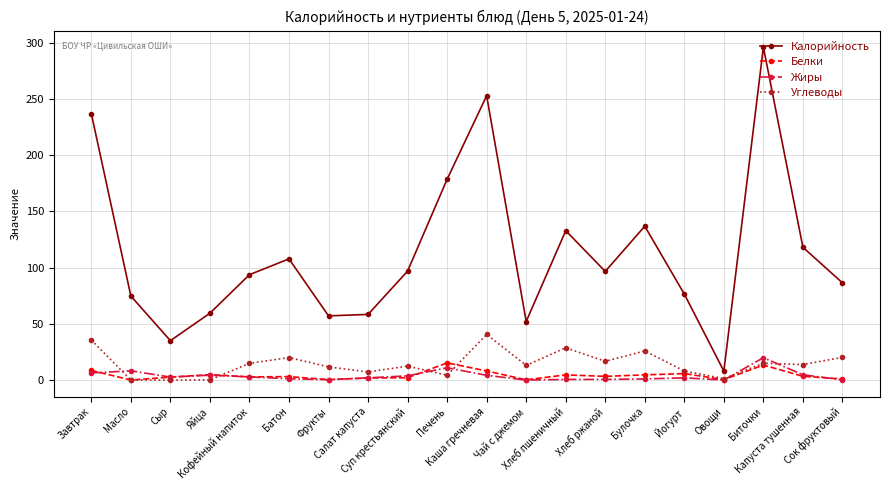

What are all the series names shown in the legend?

Калорийность, Белки, Жиры, Углеводы